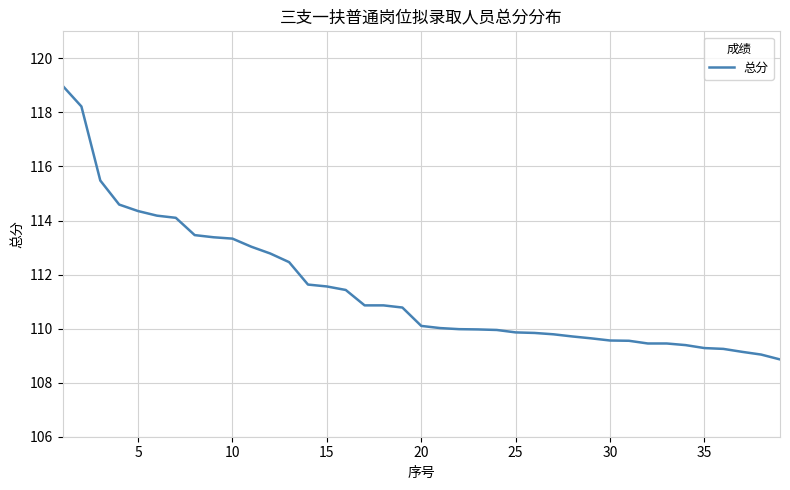

How many lines are shown in the chart?

1